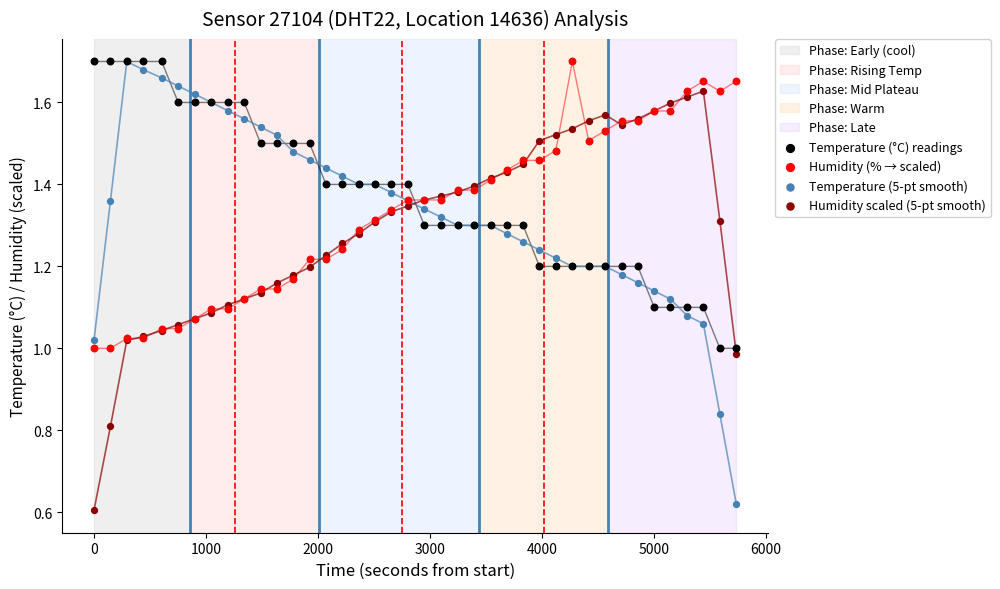

Which series contains the highest Y value?

Temperature (5-pt smooth)